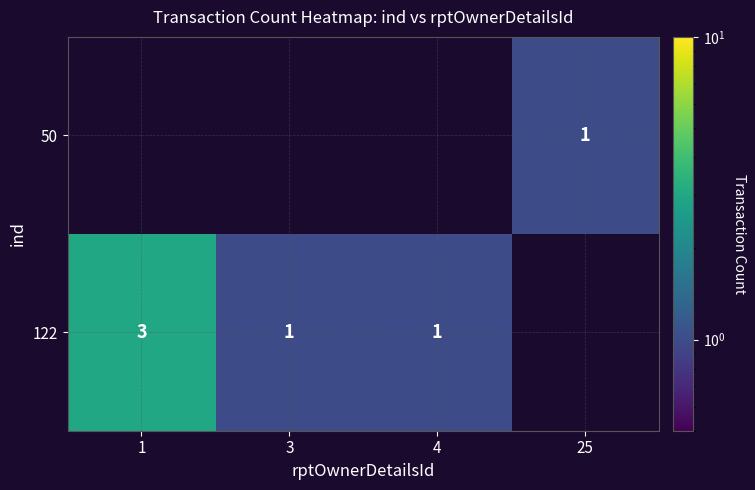

The 122 series shows 3 at 1. True or false?

True